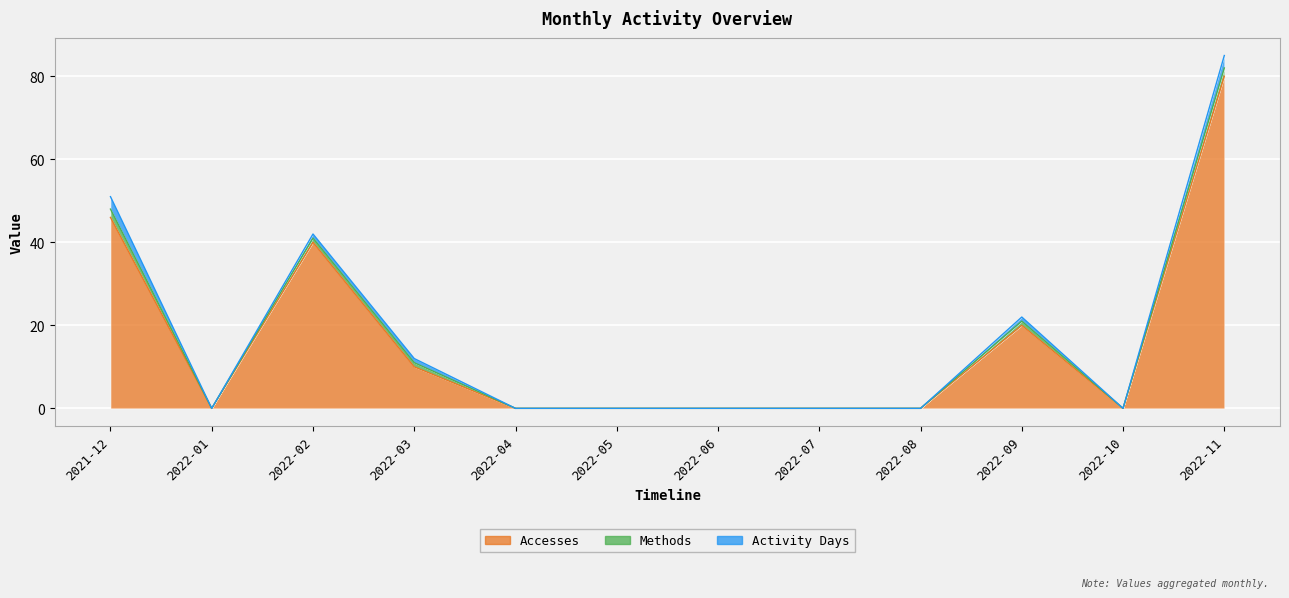

Reading left to right, transcribe all the data shown in this chart.

Accesses: 2021-12=46	2022-01=0	2022-02=40	2022-03=10	2022-04=0	2022-05=0	2022-06=0	2022-07=0	2022-08=0	2022-09=20	2022-10=0	2022-11=80
Methods: 2021-12=2	2022-01=0	2022-02=1	2022-03=1	2022-04=0	2022-05=0	2022-06=0	2022-07=0	2022-08=0	2022-09=1	2022-10=0	2022-11=2
Activity Days: 2021-12=3	2022-01=0	2022-02=1	2022-03=1	2022-04=0	2022-05=0	2022-06=0	2022-07=0	2022-08=0	2022-09=1	2022-10=0	2022-11=3